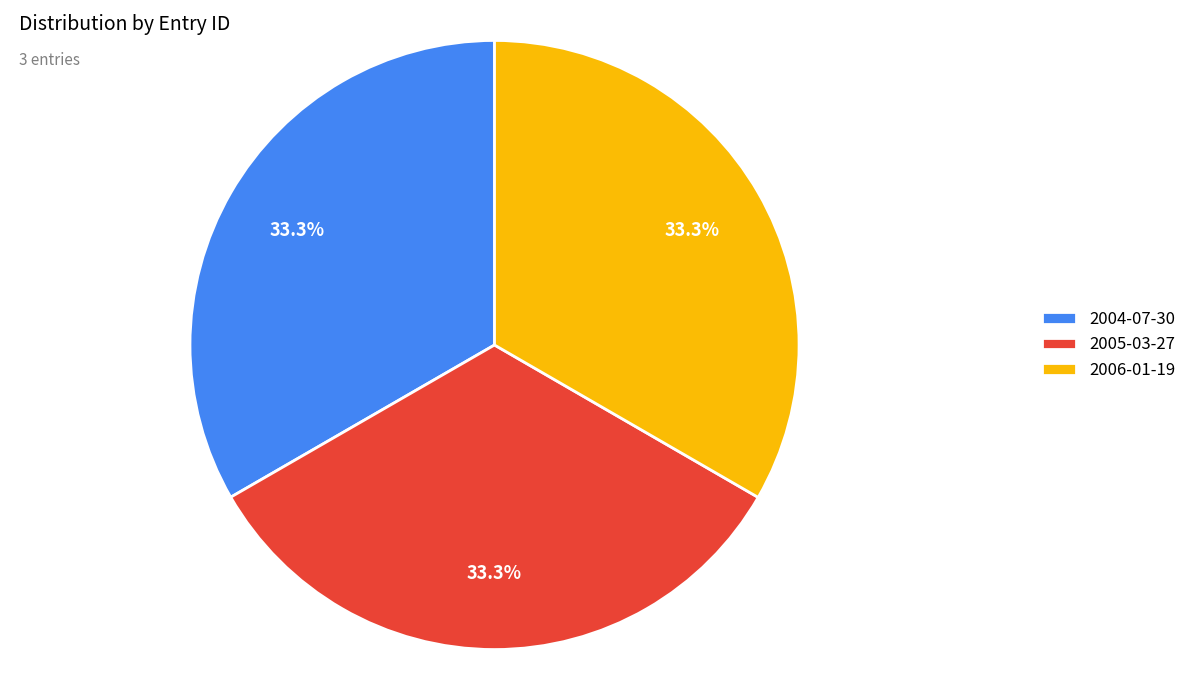

Combined, do 2006-01-19 and 2005-03-27 account for over 50%?

Yes